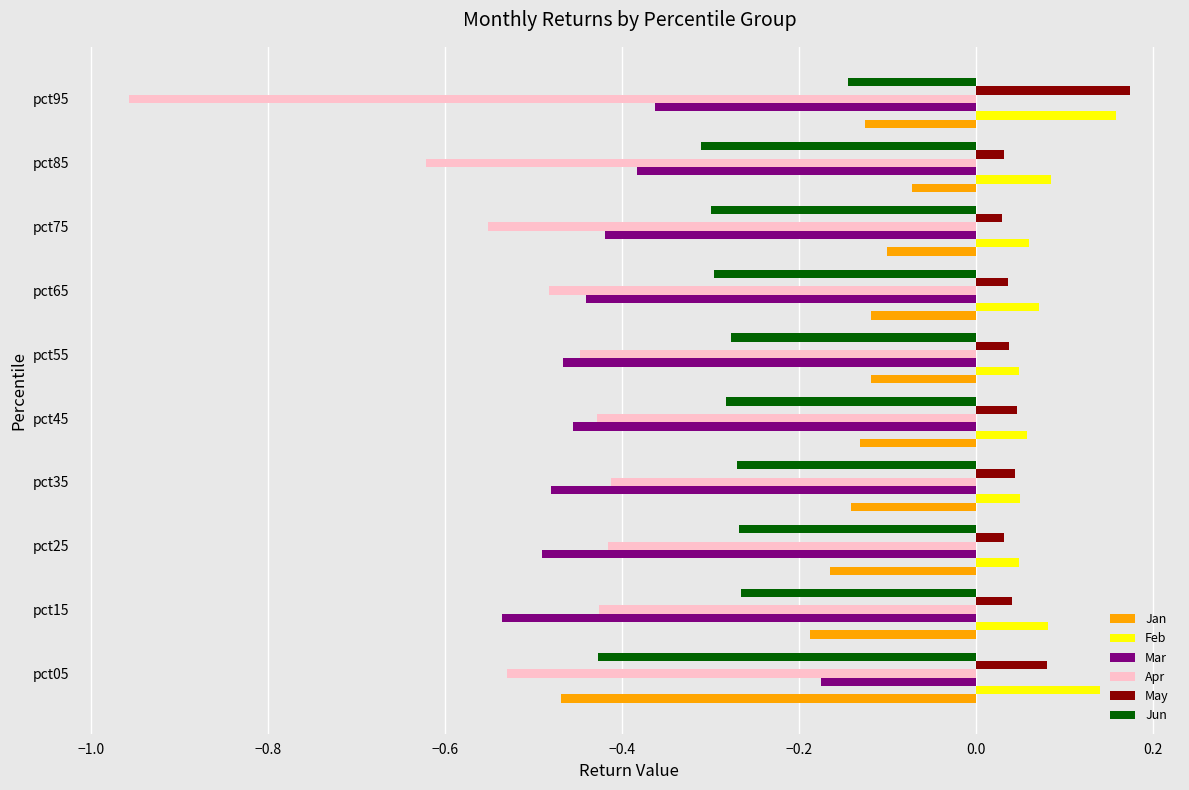

How many data points does each series have?

10